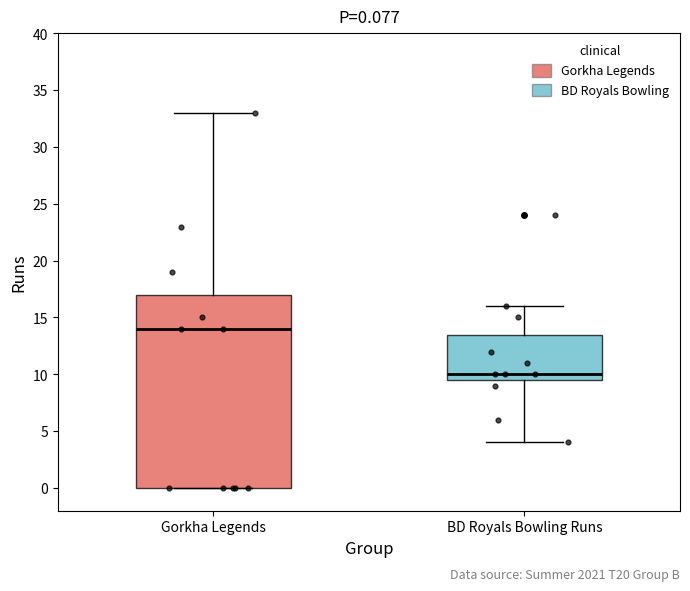

Comparing the boxes themselves (not the whiskers), which one is the tallest?

Gorkha Legends